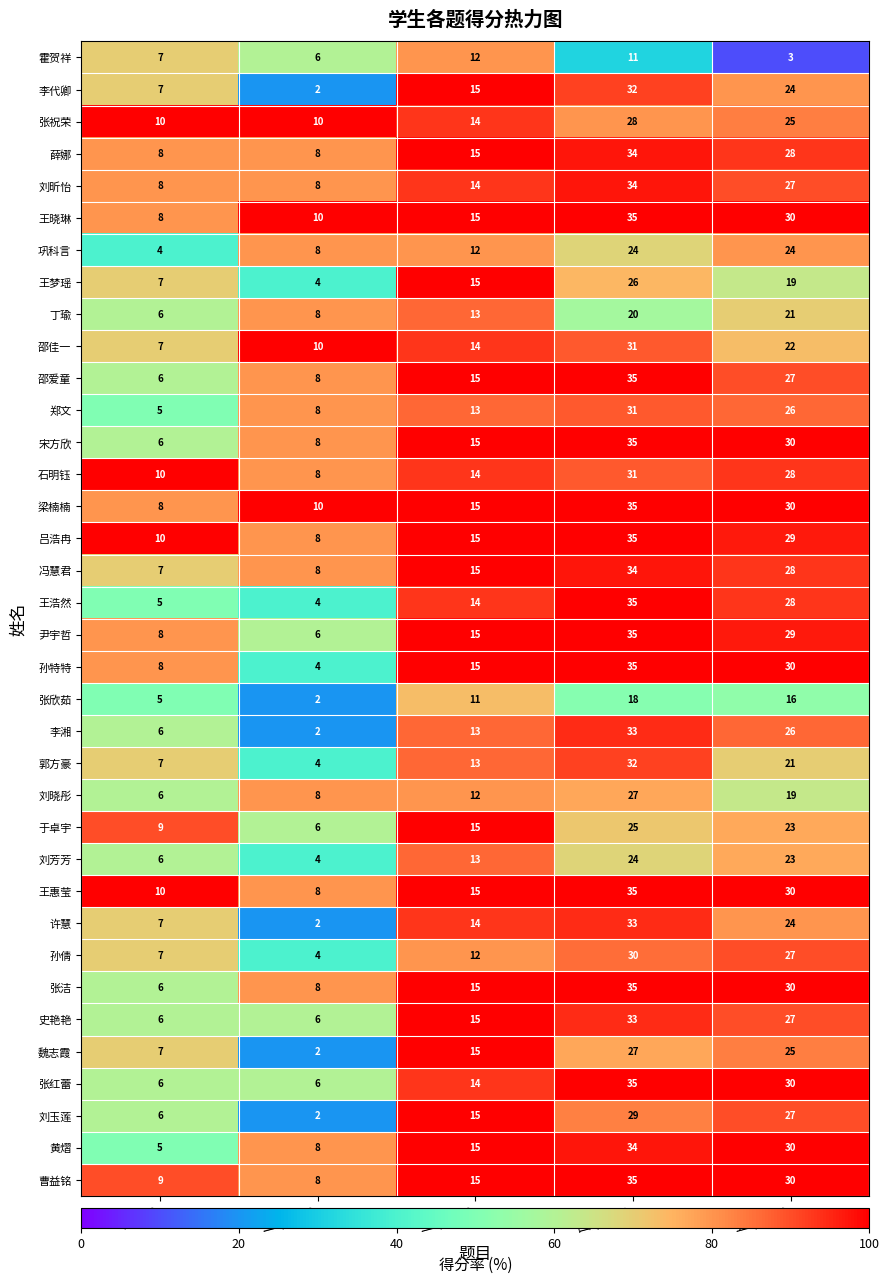

What is the minimum value shown in the chart?

2